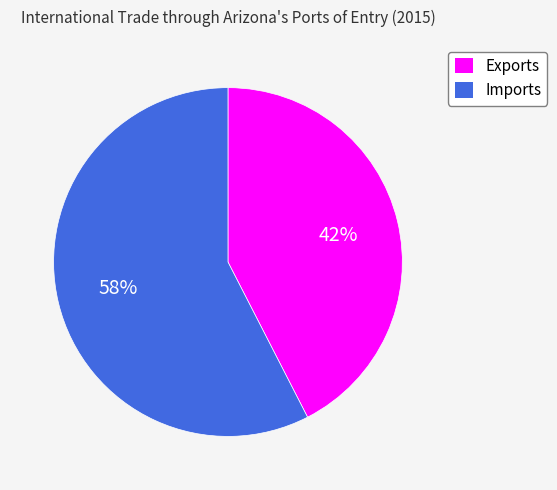

Is it true that Imports is 72% of the pie?

False